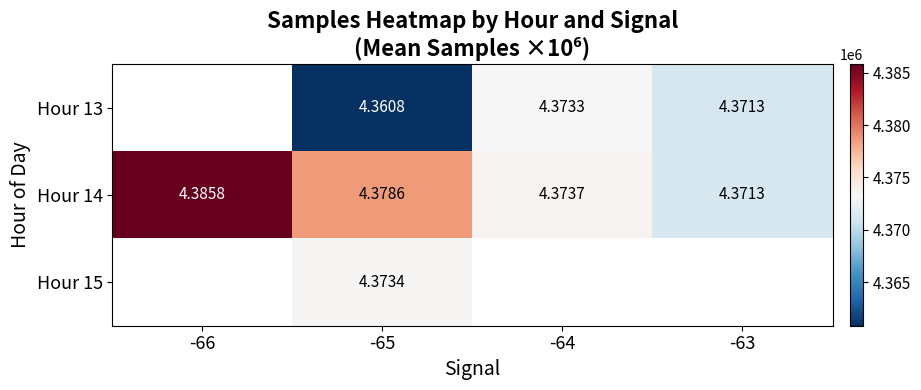

Is the value of Hour 14 at -63 greater than the value of Hour 13 at -65?

Yes